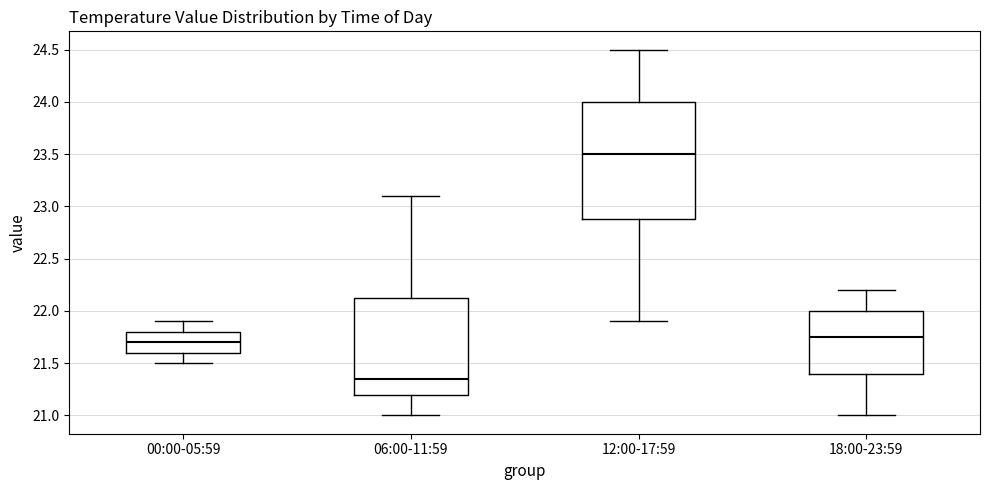

Which box has the highest median line?

12:00-17:59